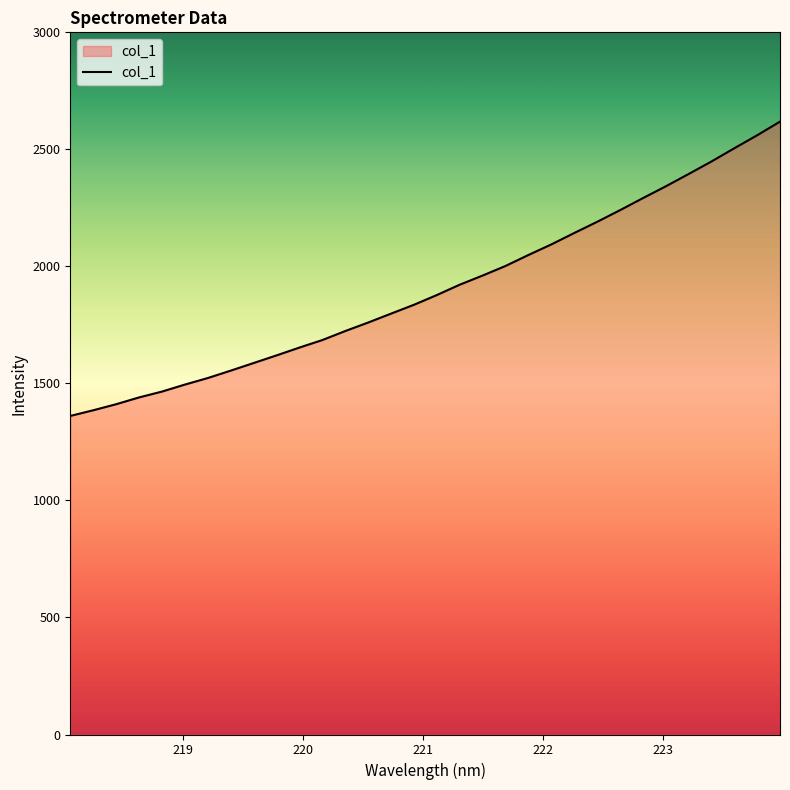

What is the greatest value displayed?

2618.5